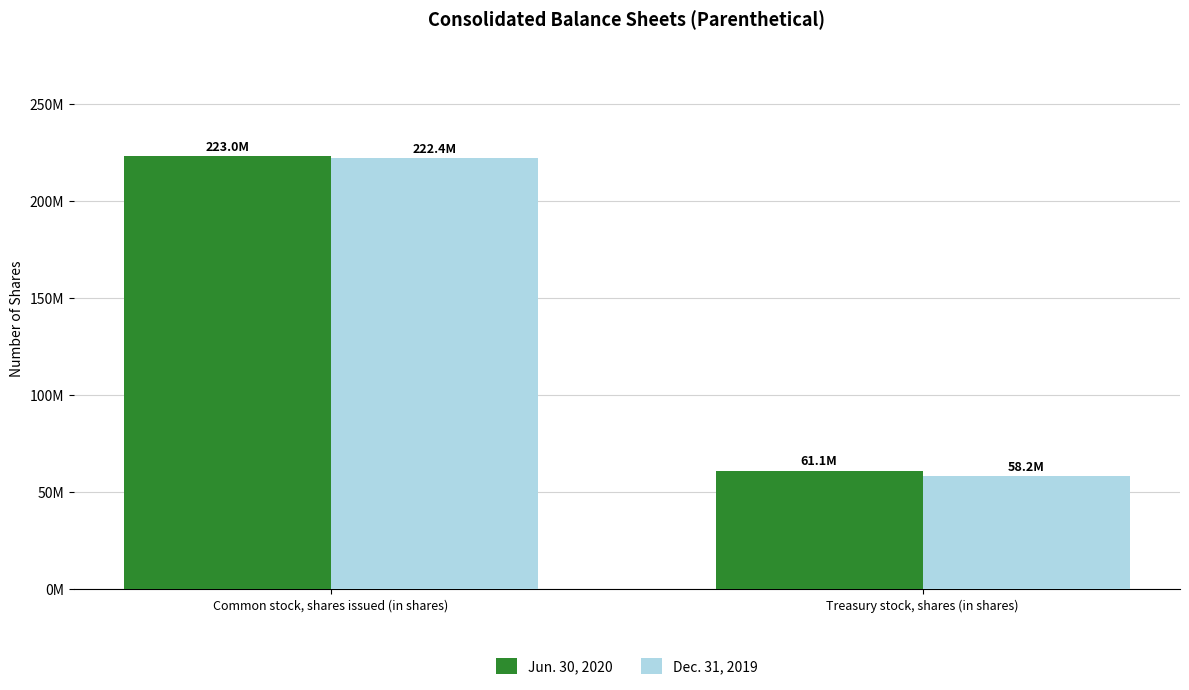

What is the spread (max minus min) of values at Treasury stock, shares (in shares)?

2900000